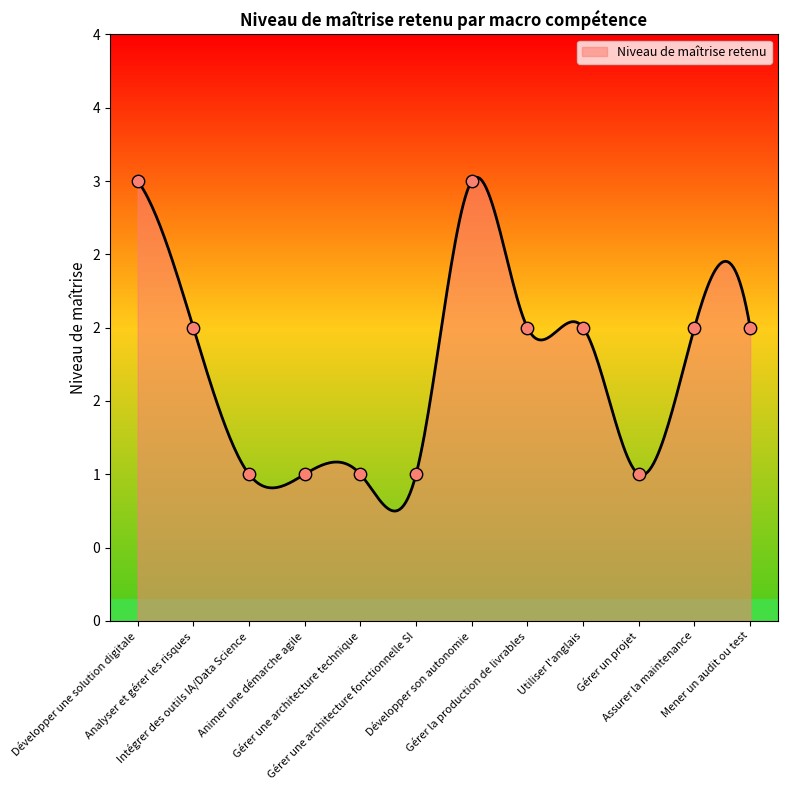

Which has a higher value, Développer une solution digitale or Gérer la production de livrables?

Développer une solution digitale